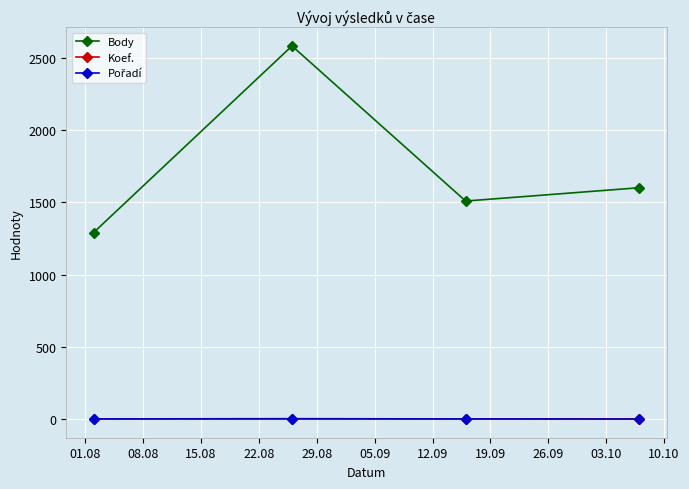

Which series has the largest range (max minus min)?

Body